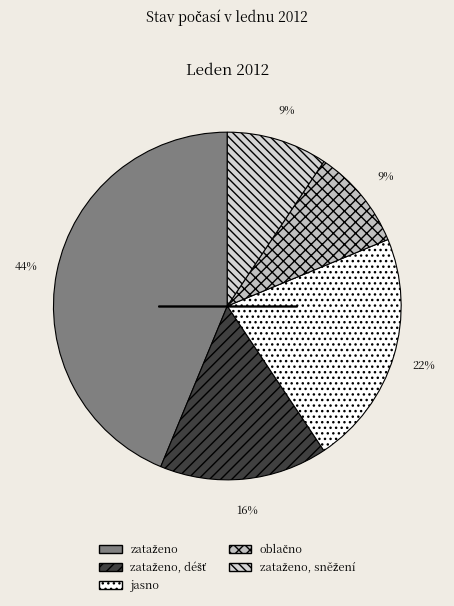

How many slices are in this pie chart?

5